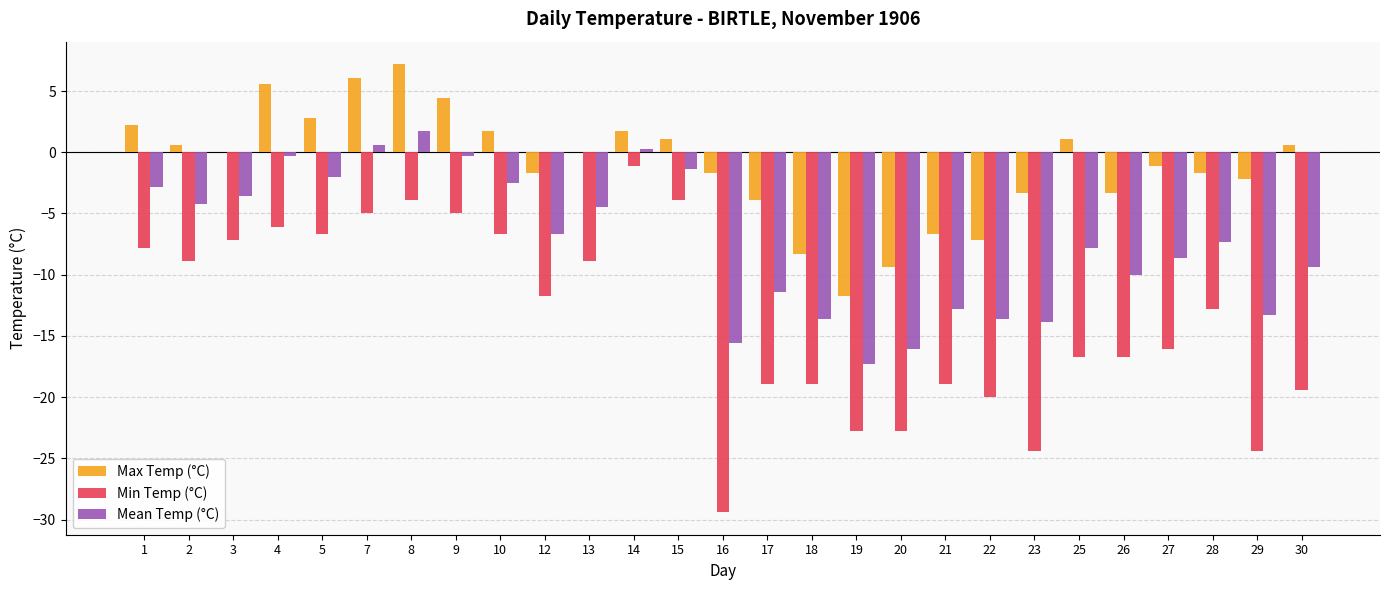

Which series has the largest total across all categories?

Max Temp (°C)